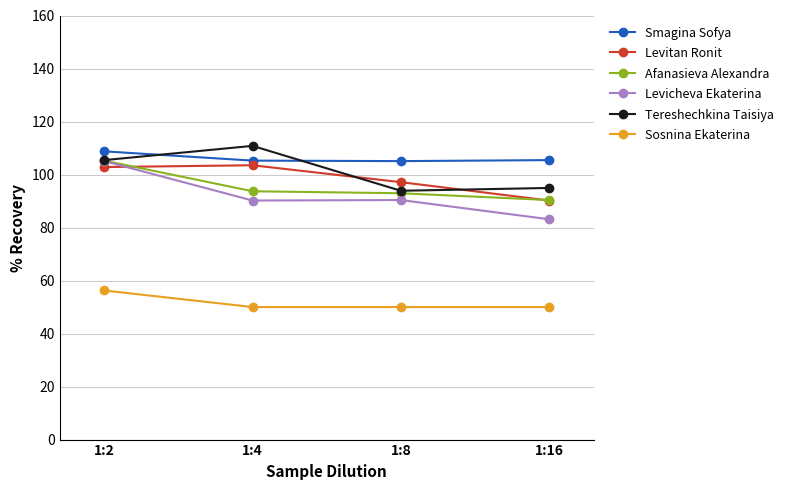

What is the value of the Afanasieva Alexandra point at the 4th from the left?

90.4